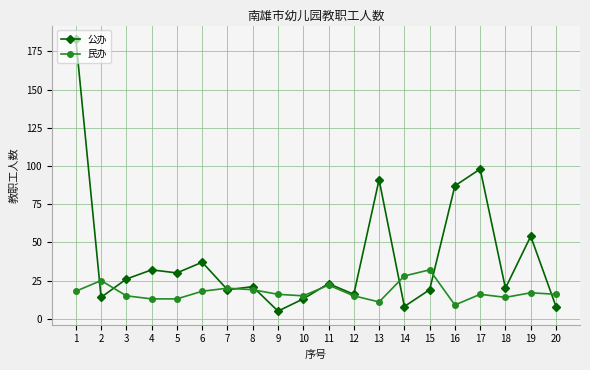

Which series has the largest total across all categories?

公办